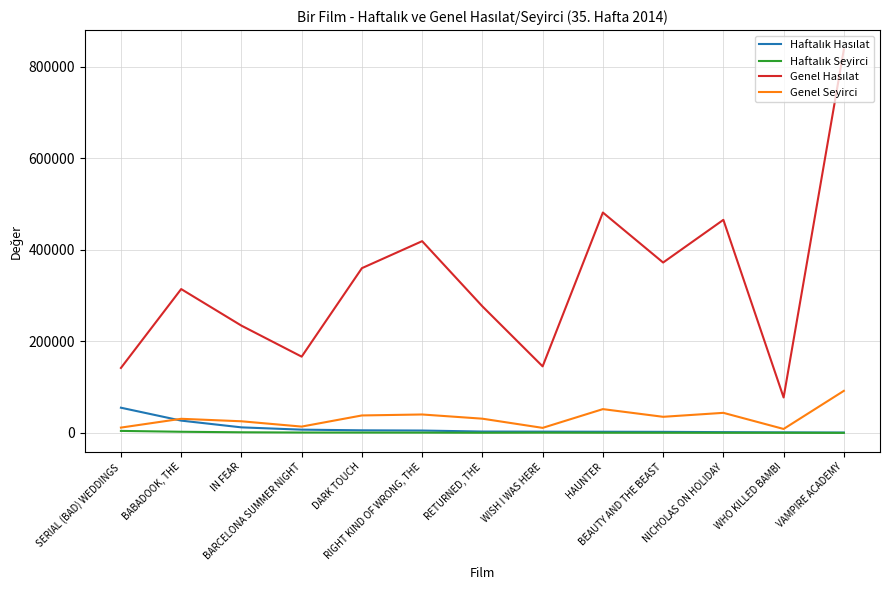

What is the greatest value displayed?

837451.6